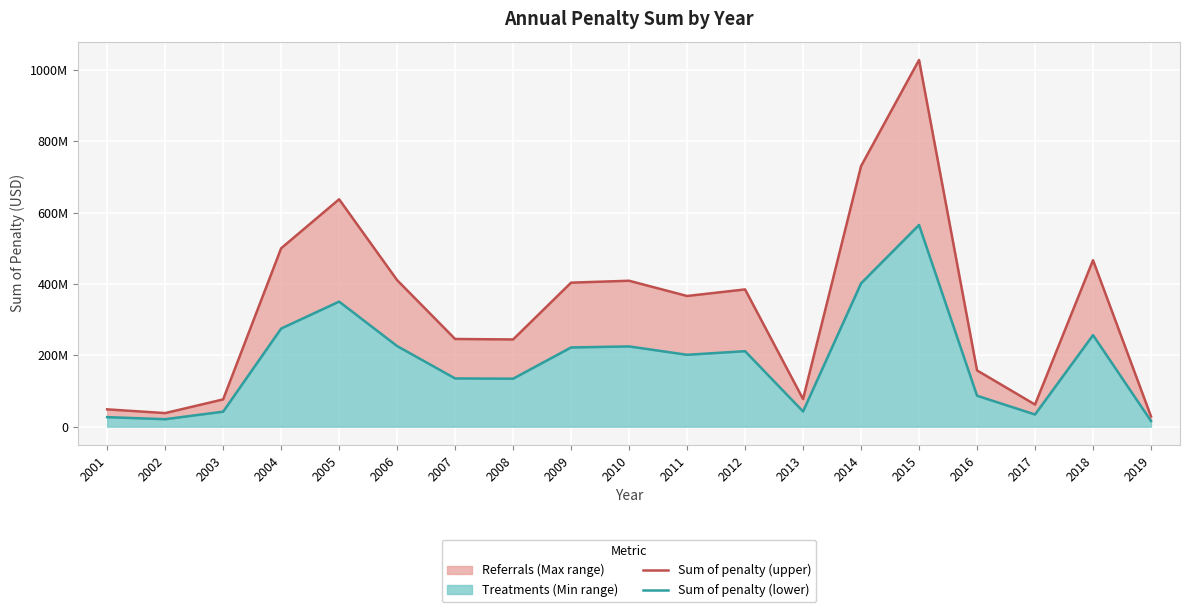

At which category does the chart reach its peak across all series?

2015